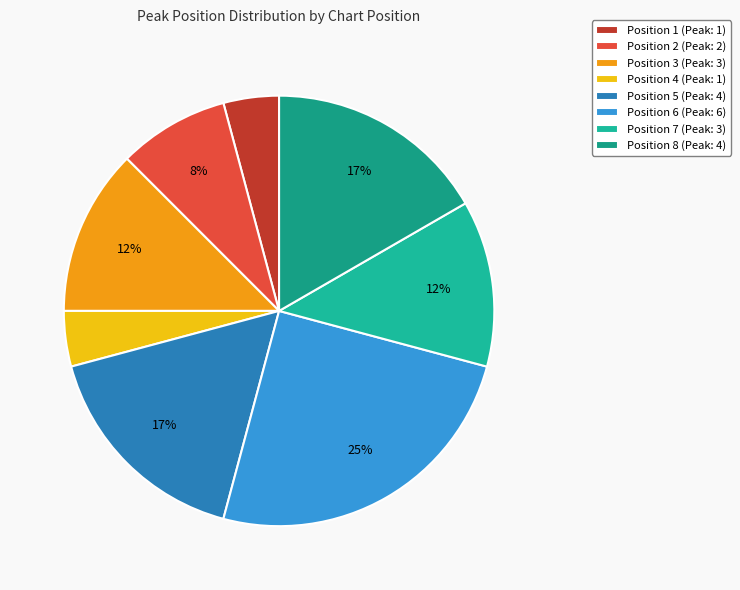

Count the number of slices in the pie.

8